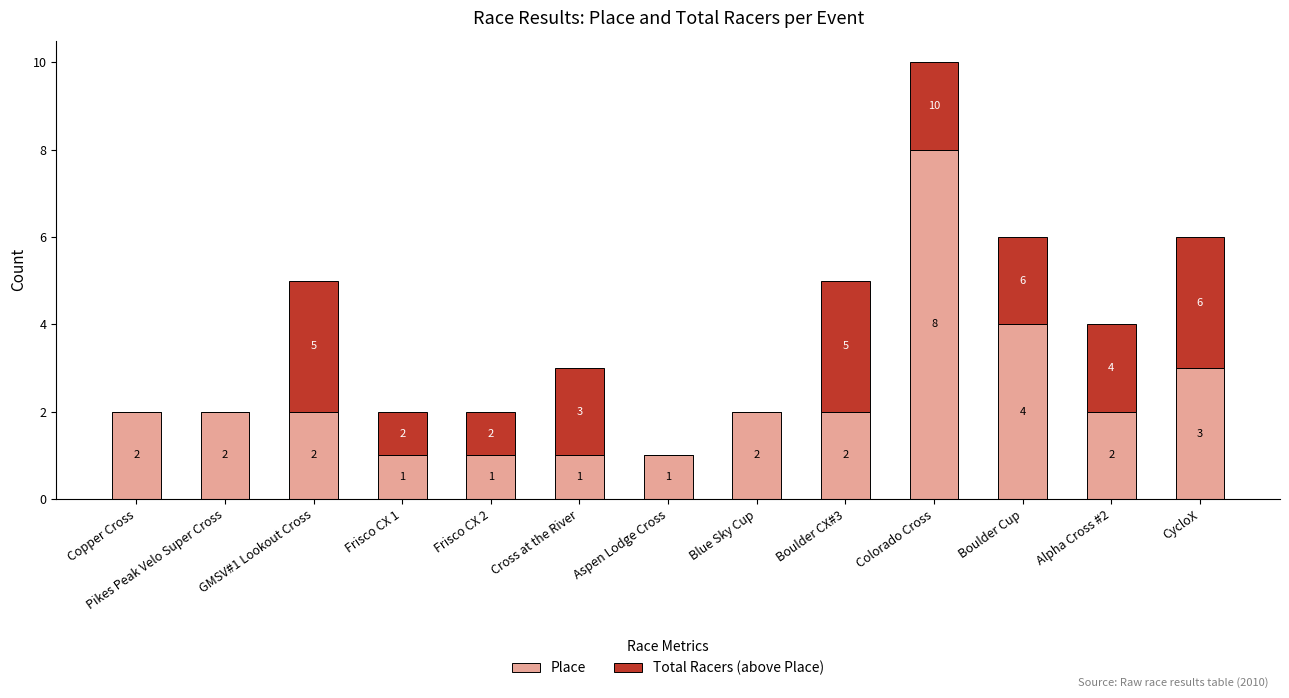

True or false: Place has a value of 2 at GMSV#1 Lookout Cross.

True